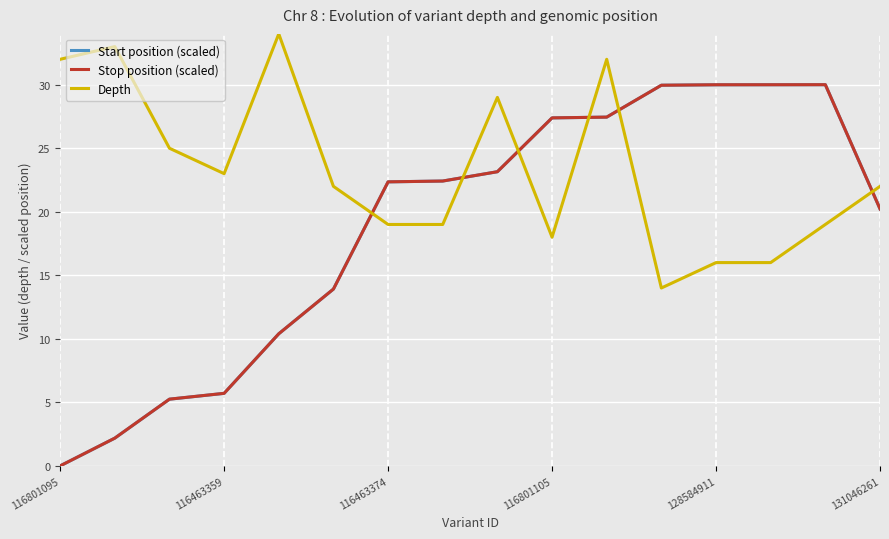

What is the sum of all Start position (scaled) values?

300.4